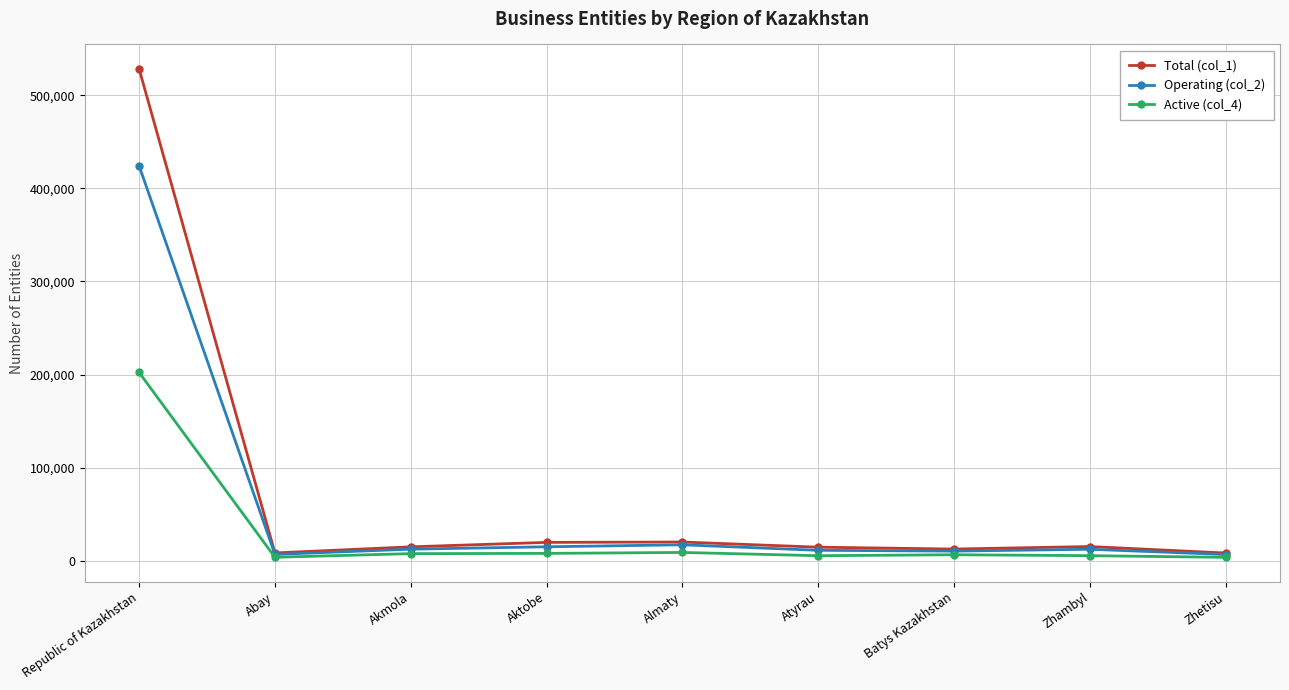

Which series has the widest spread of values?

Total (col_1)